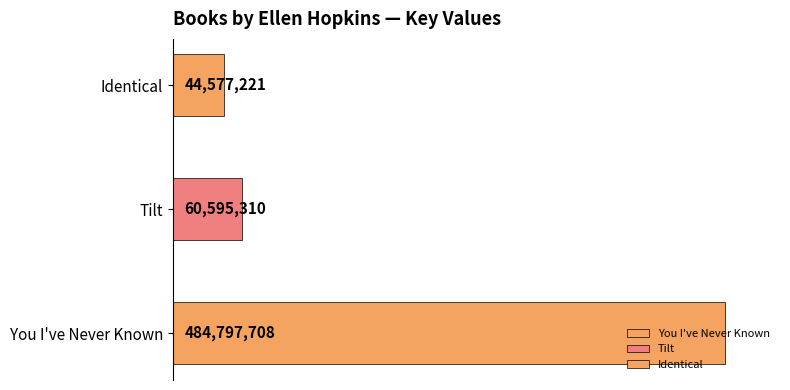

List the labels in order of value, smallest first.

Identical, Tilt, You I've Never Known